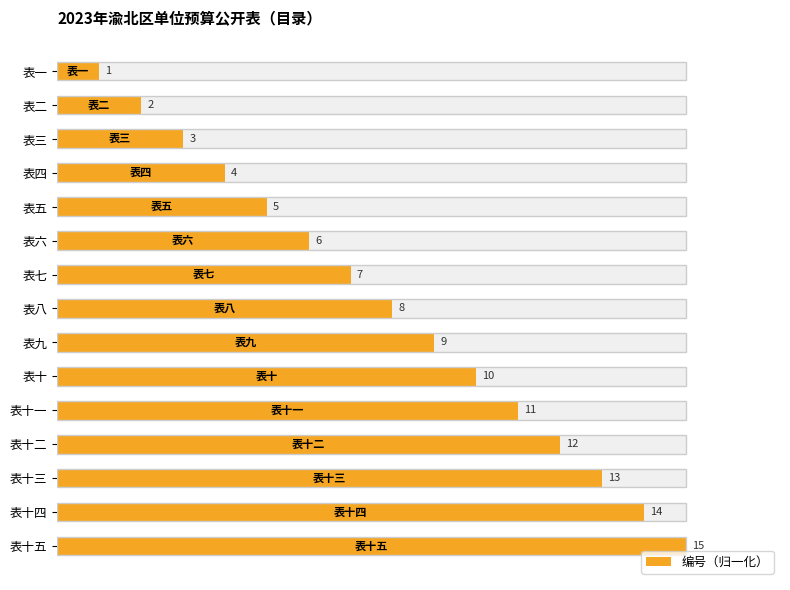

The chart shows a value of 32.6 at 表八. True or false?

False